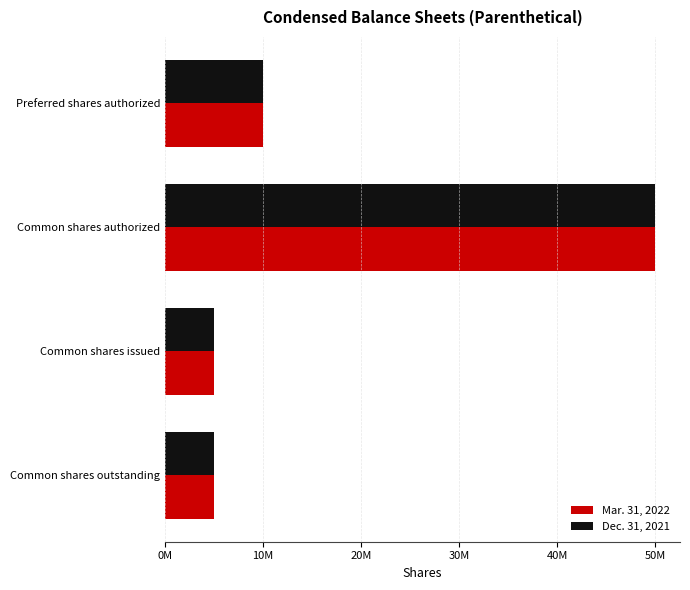

Where is Mar. 31, 2022 nearest to the value 27500000?

Preferred shares authorized